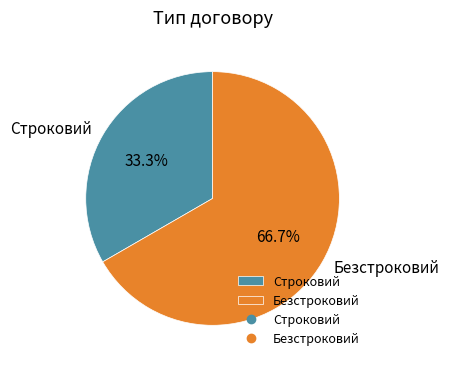

To the nearest percent, what is the average slice percentage?

50%